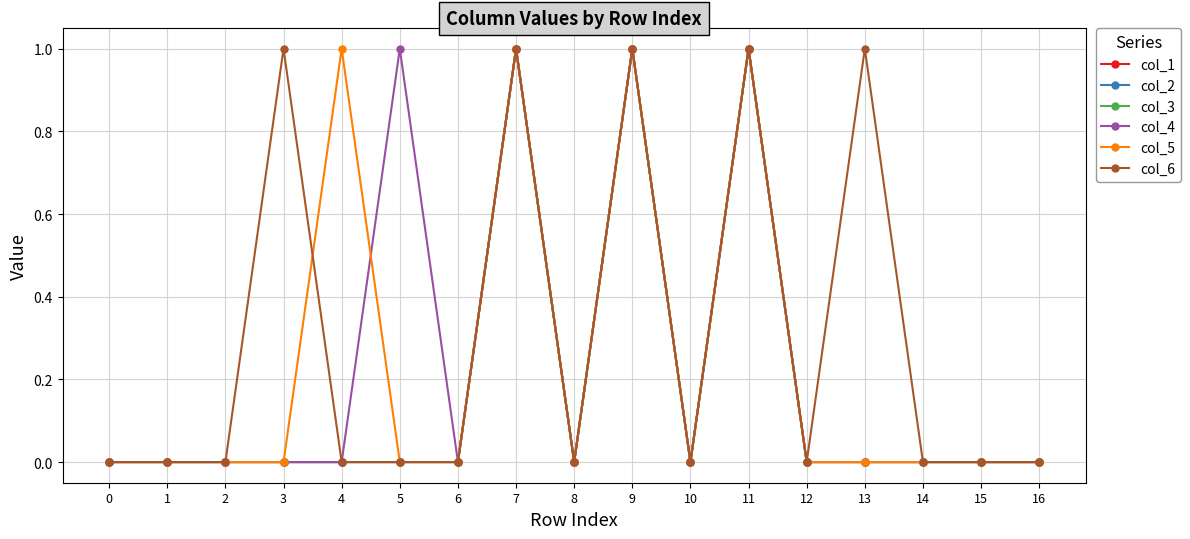

True or false: col_5 and col_2 intersect in this chart.

False